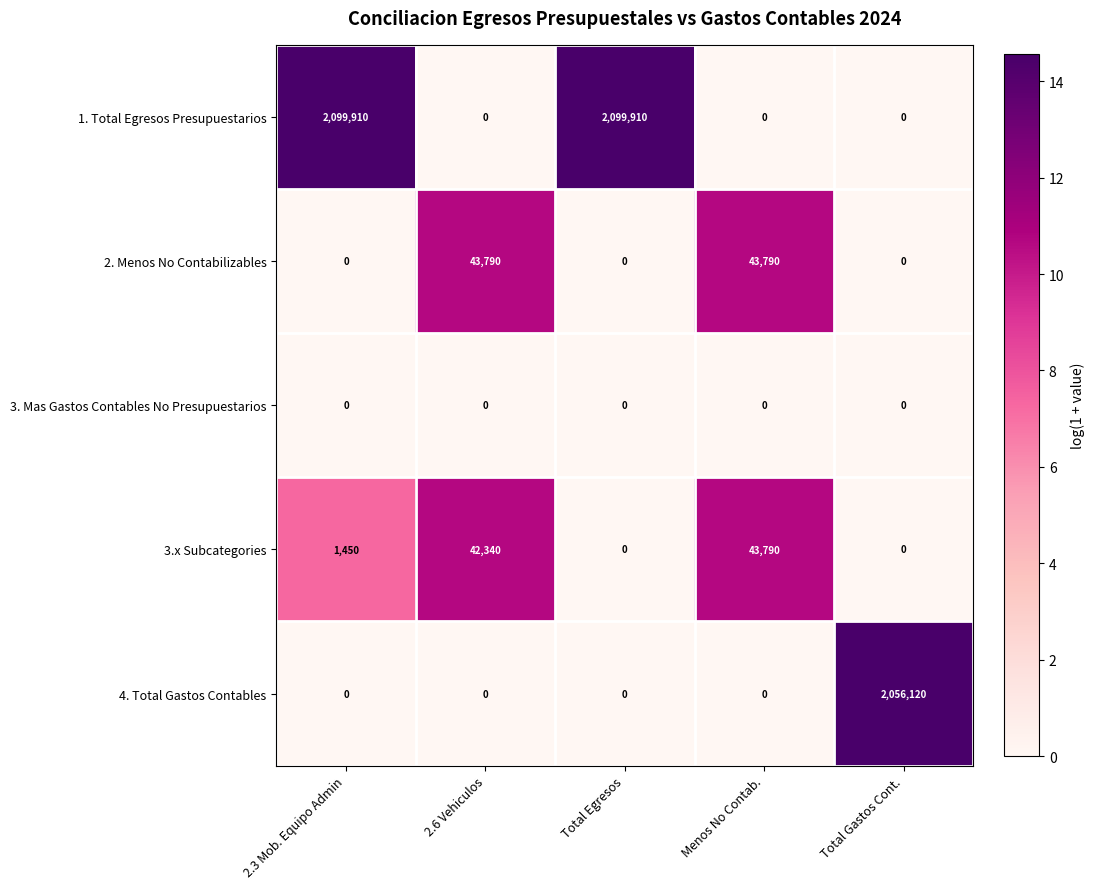

True or false: 3. Mas Gastos Contables No Presupuestarios has a value of 0 at 2.6 Vehiculos.

True